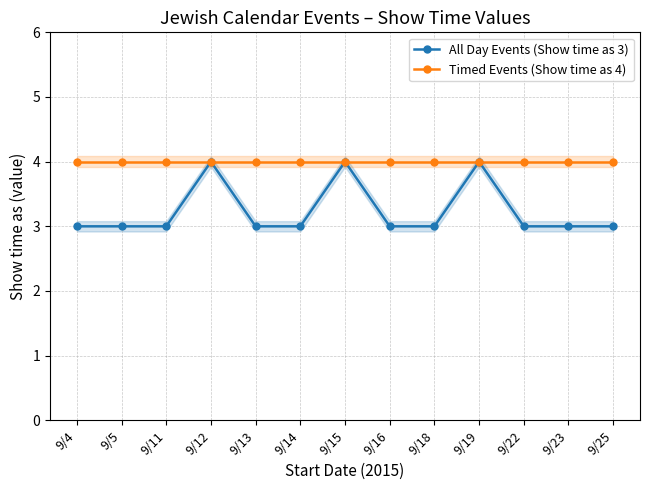

Between 9/4 and 9/19, which is larger?

9/19